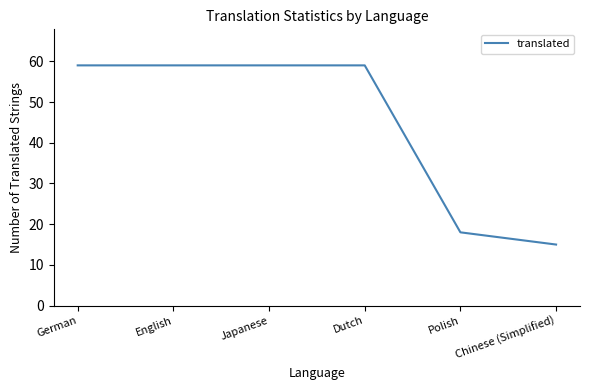

How many lines are shown in the chart?

1